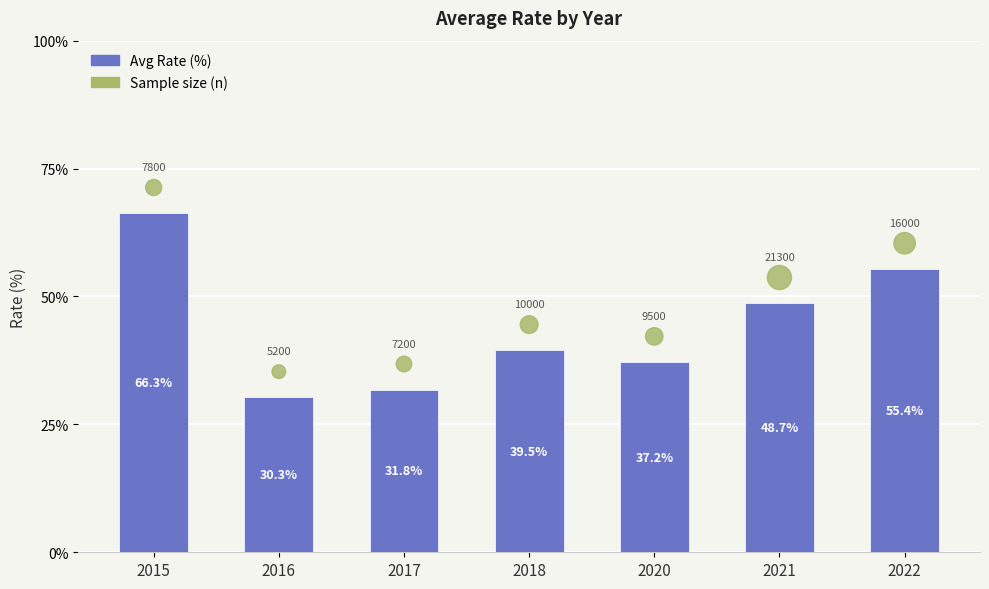

Is the value of Sample size (n) at 2022 greater than the value of Avg Rate (%) at 2017?

Yes